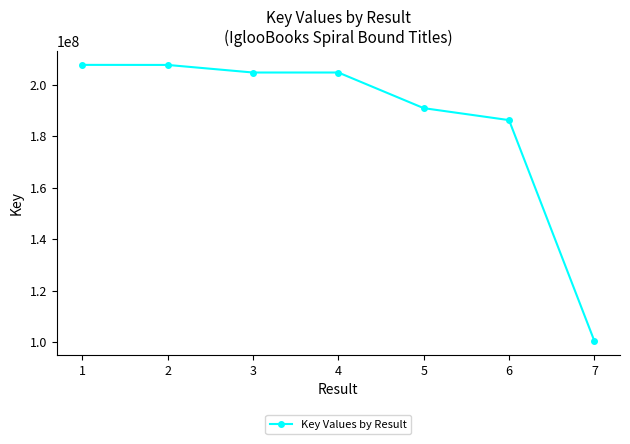

What is the smallest value displayed?

100403646